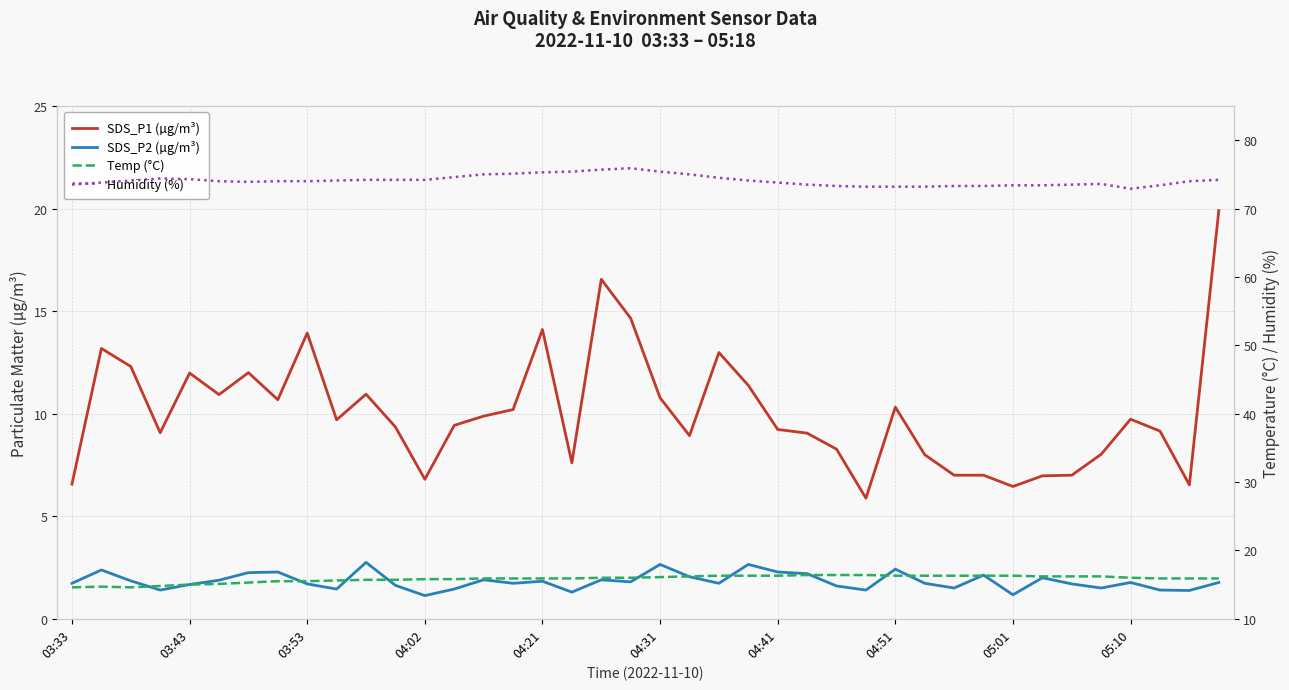

Is the value of SDS_P2 (µg/m³) at 22 greater than the value of SDS_P1 (µg/m³) at 04:02?

No